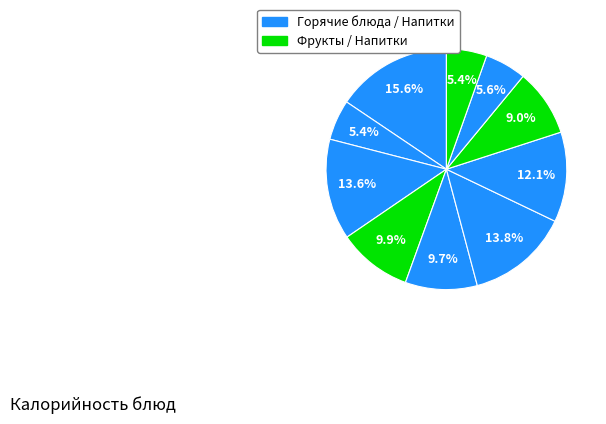

Count the number of slices in the pie.

10